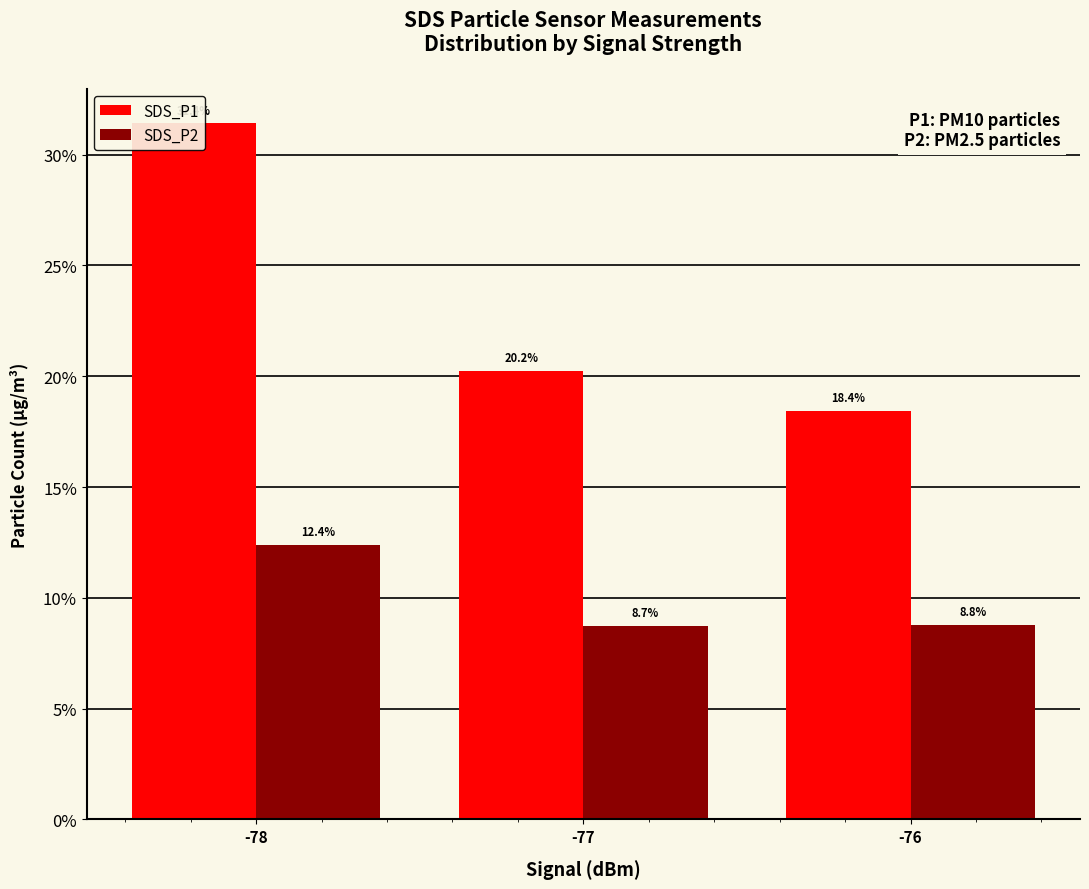

Which category has the lowest value in the SDS_P2 series?

-77